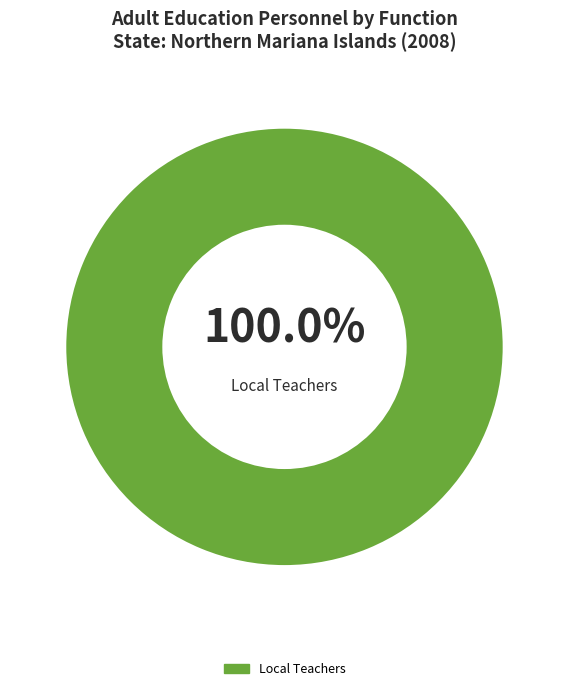

Is there any slice that represents more than half of the pie?

Yes